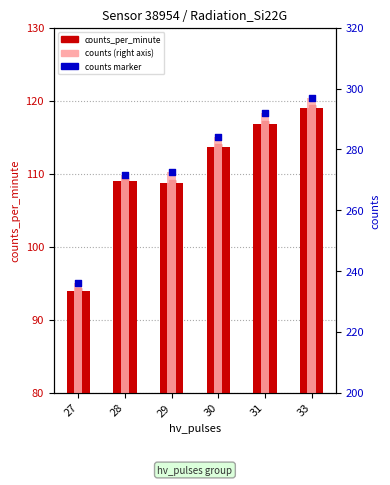

Which series contains the lowest Y value?

counts_per_minute